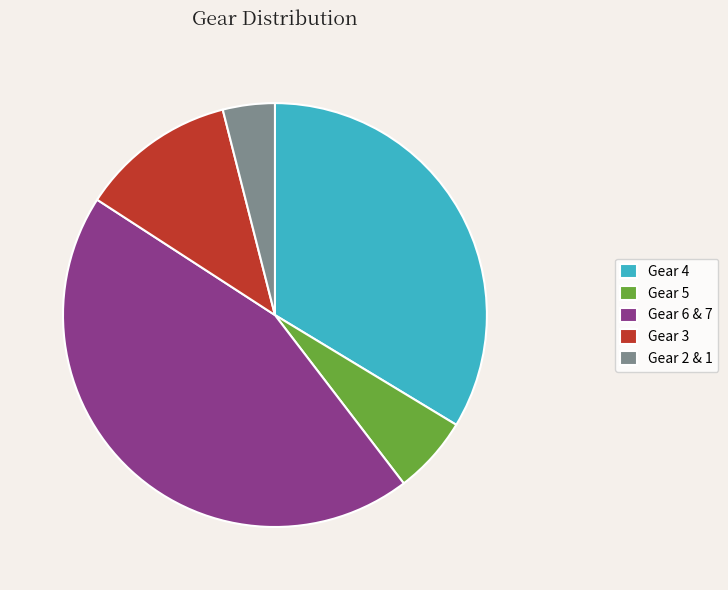

What is the largest slice in the pie chart?

Gear 6 & 7